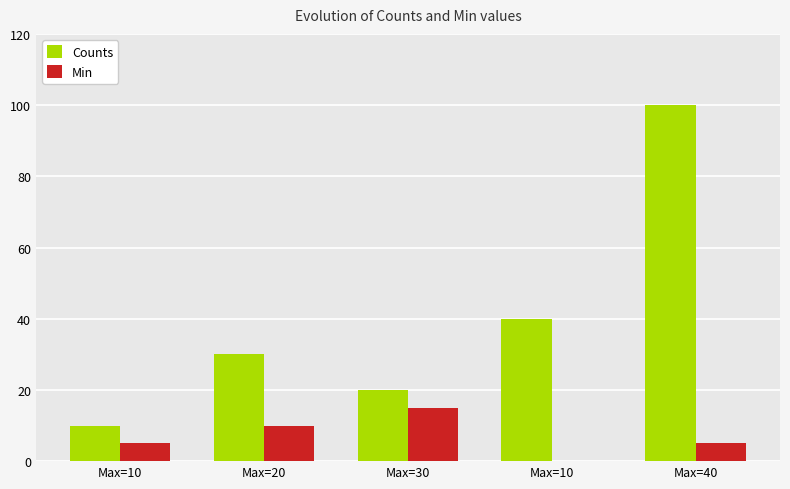

What are all the series names shown in the legend?

Counts, Min